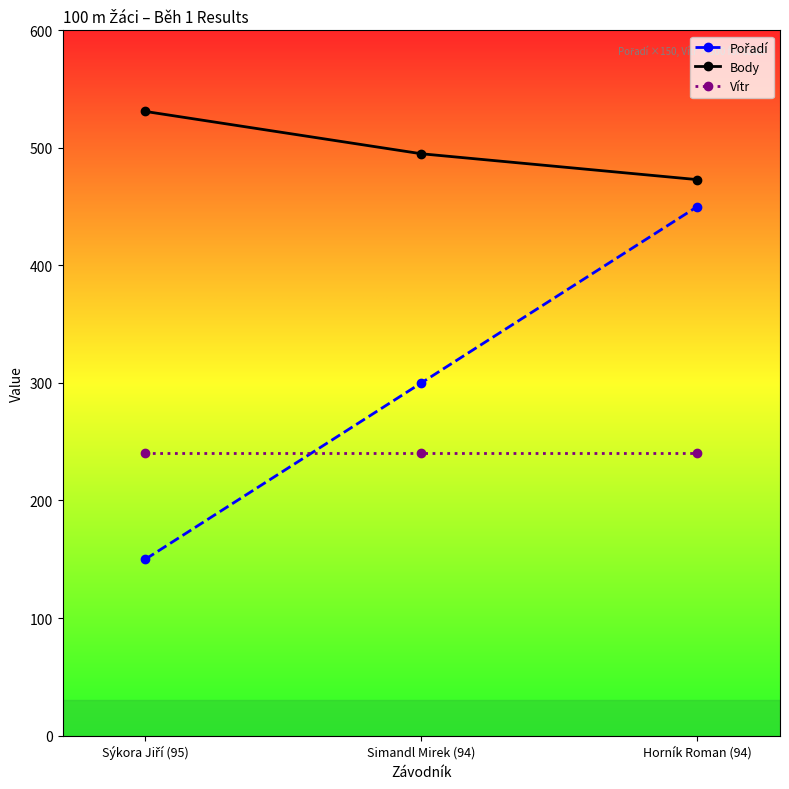

True or false: Body has a value of 495 at Simandl Mirek (94).

True